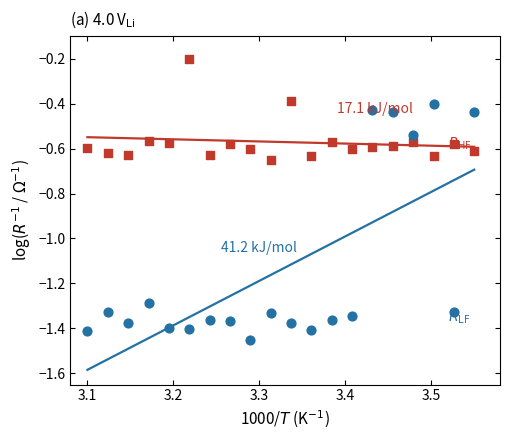

Is the value of R_HF at 13 greater than the value of R_LF at 10?

Yes